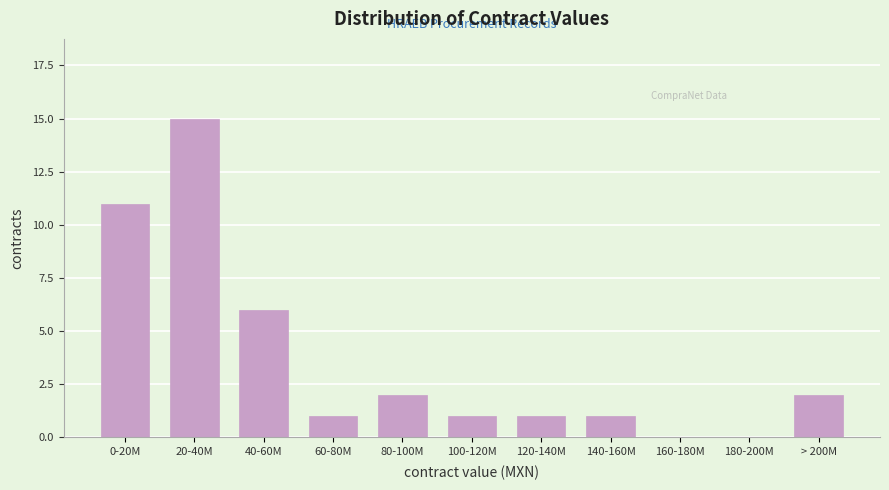

Reading left to right, what are all the values shown in this chart?

0-20M=11	20-40M=15	40-60M=6	60-80M=1	80-100M=2	100-120M=1	120-140M=1	140-160M=1	160-180M=0	180-200M=0	> 200M=2